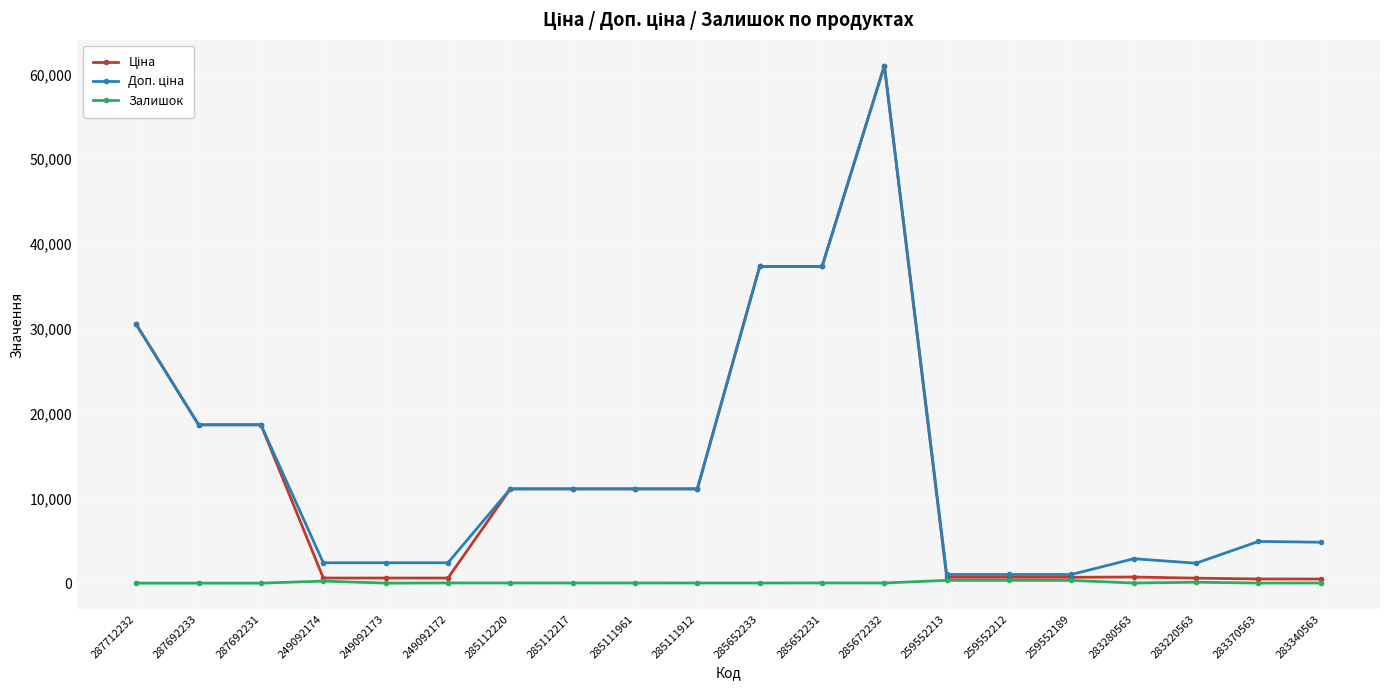

What is the total value across all series at 287692231?

37343.0